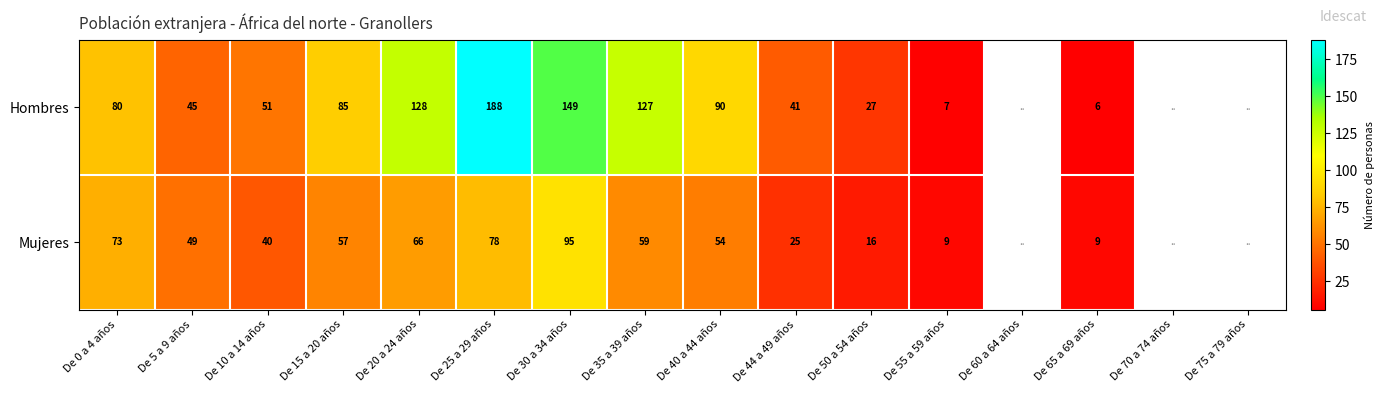

What is the sum of the Mujeres values at De 15 a 20 años and De 5 a 9 años?

106